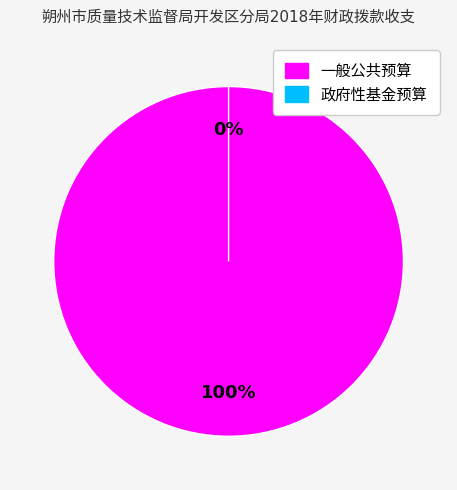

The 政府性基金预算 slice represents 0% of the pie. True or false?

True